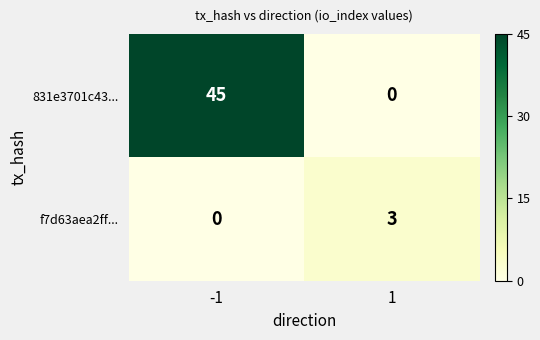

The 831e3701c43... series shows 45 at -1. True or false?

True